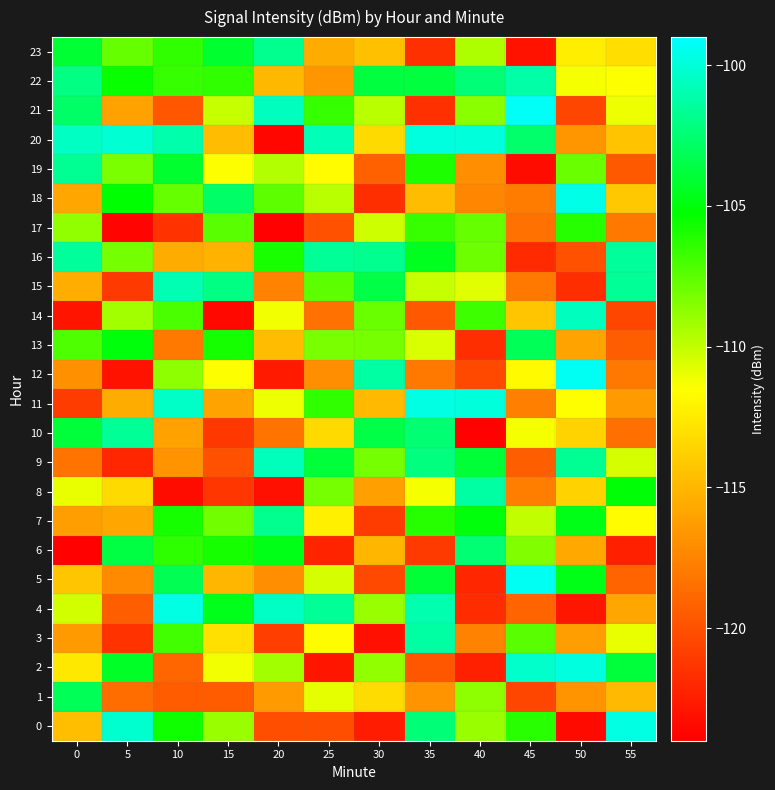

What is the spread (max minus min) of values at 20?

23.4